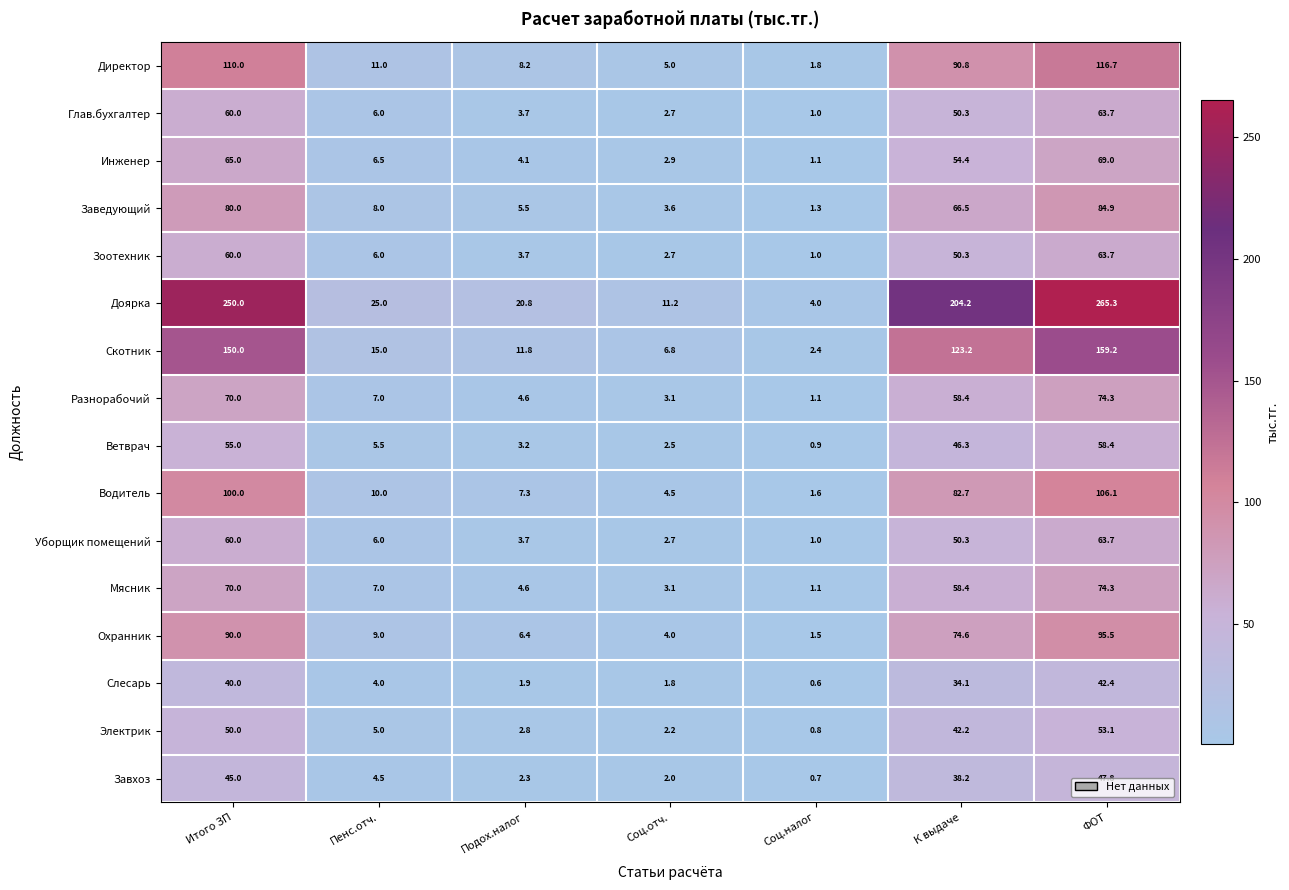

What is the maximum value for Разнорабочий?

74.3